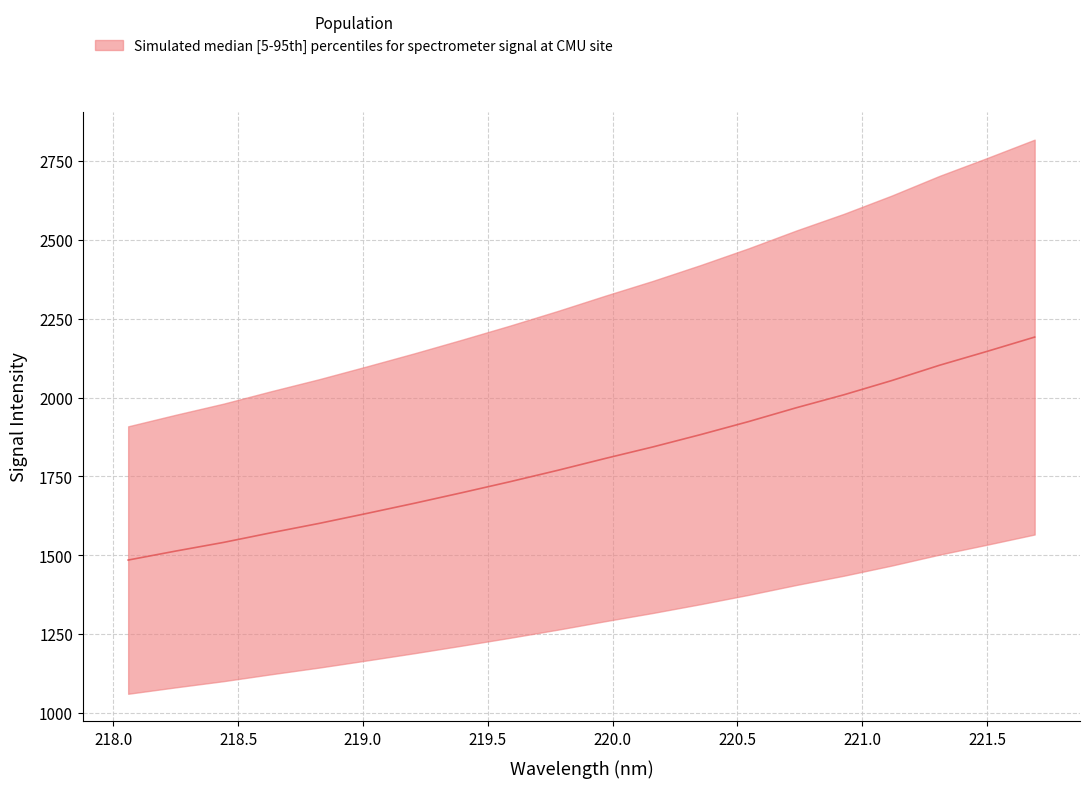

Rank the categories by value from highest to lowest.

221.6902, 221.4993, 221.3083, 221.1174, 220.9264, 220.7354, 220.5444, 220.3533, 220.1623, 219.9712, 219.7801, 219.589, 219.3979, 219.2067, 219.0156, 218.8244, 218.6332, 218.442, 218.2508, 218.0596